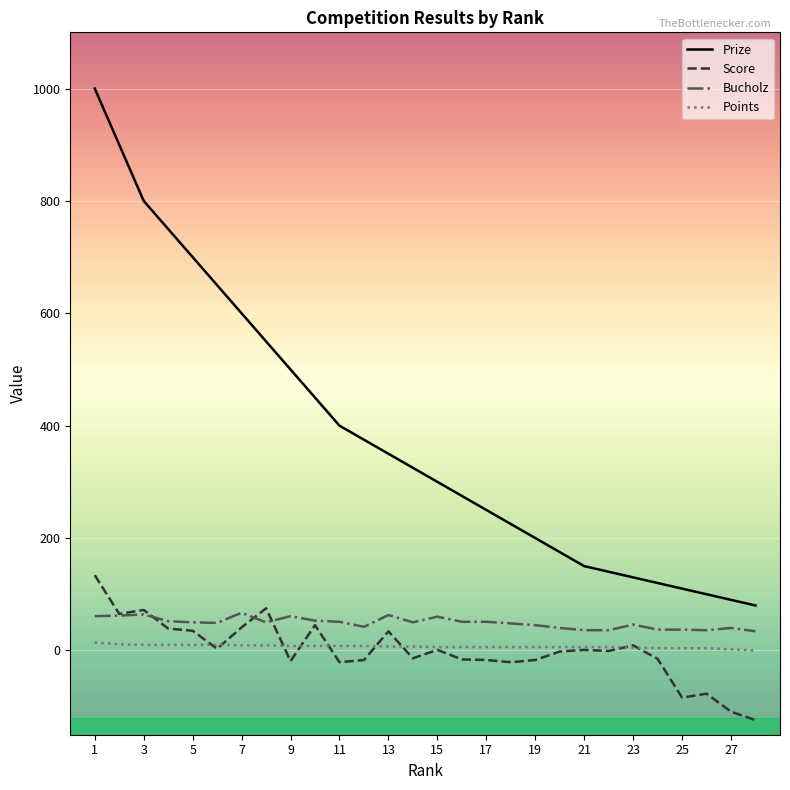

What is the maximum value for Bucholz?

67